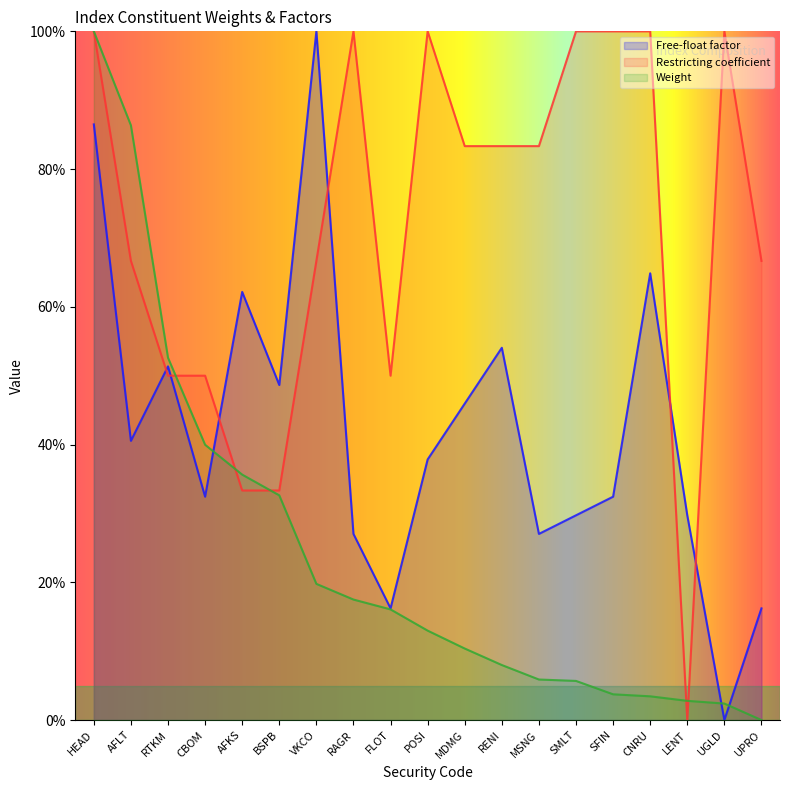

Which series has the largest total across all categories?

Restricting coefficient